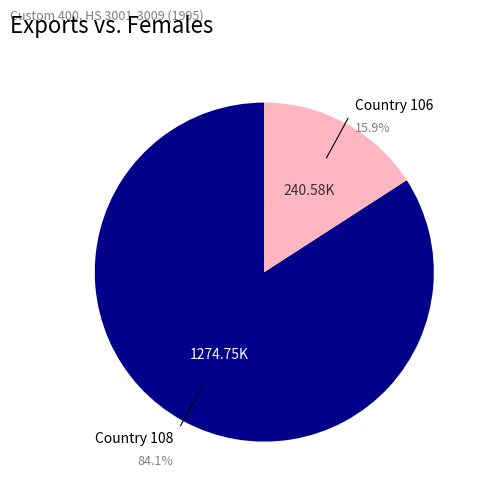

How many slices are in this pie chart?

2